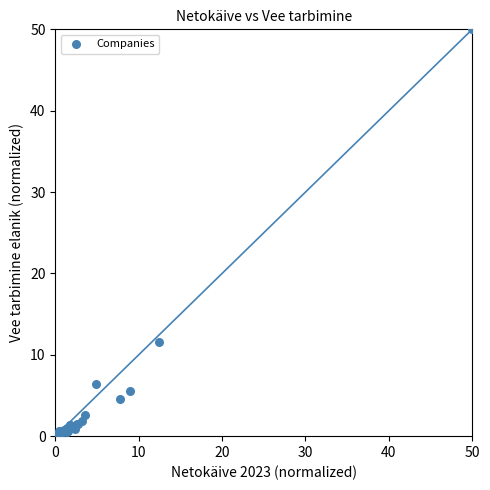

What Y value in the scatter plot is closest to 25?

11.5